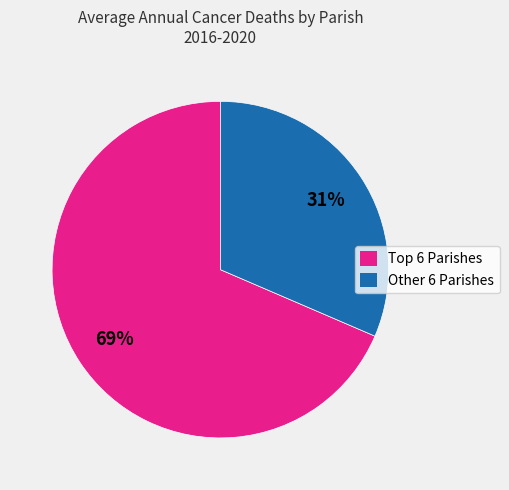

Rank the categories by value from lowest to highest.

Other 6 Parishes, Top 6 Parishes